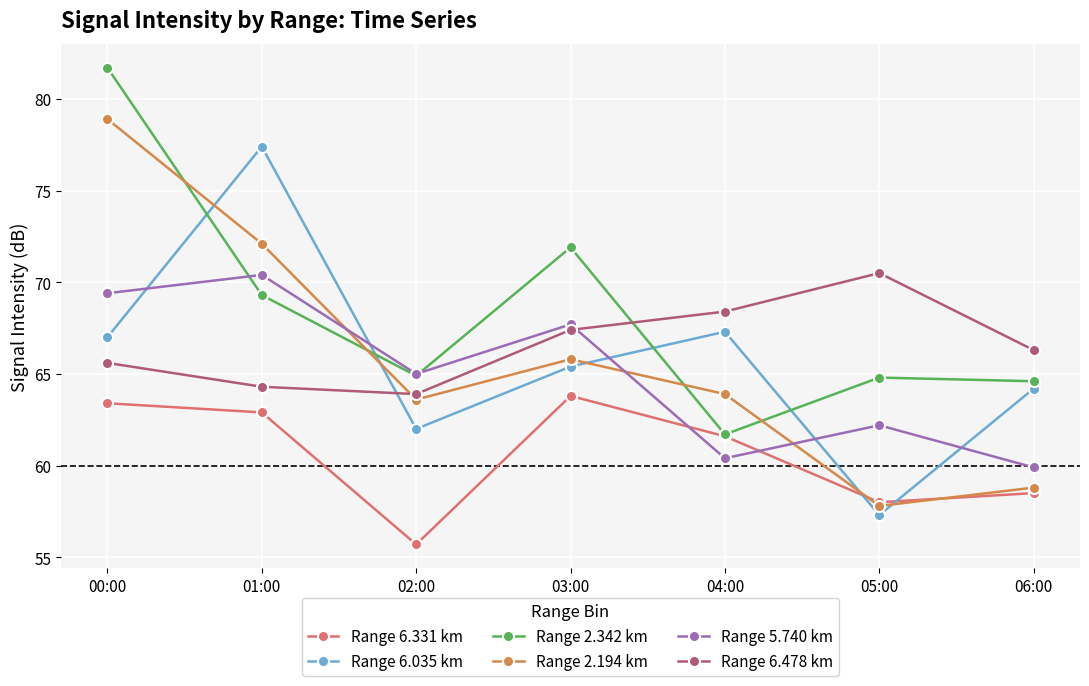

How many data points in Range 2.194 km are less than 63?

2